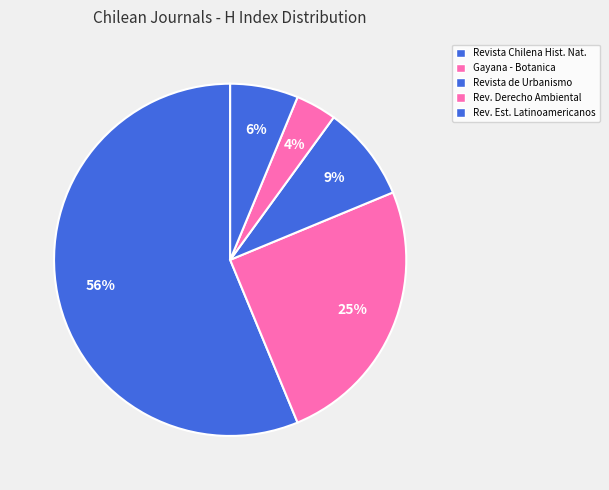

Rank the categories by value from highest to lowest.

Revista Chilena de Historia Natural, Gayana - Botanica, Revista de Urbanismo, Revista de Estudios Latinoamericanos, Revista de Derecho Ambiental